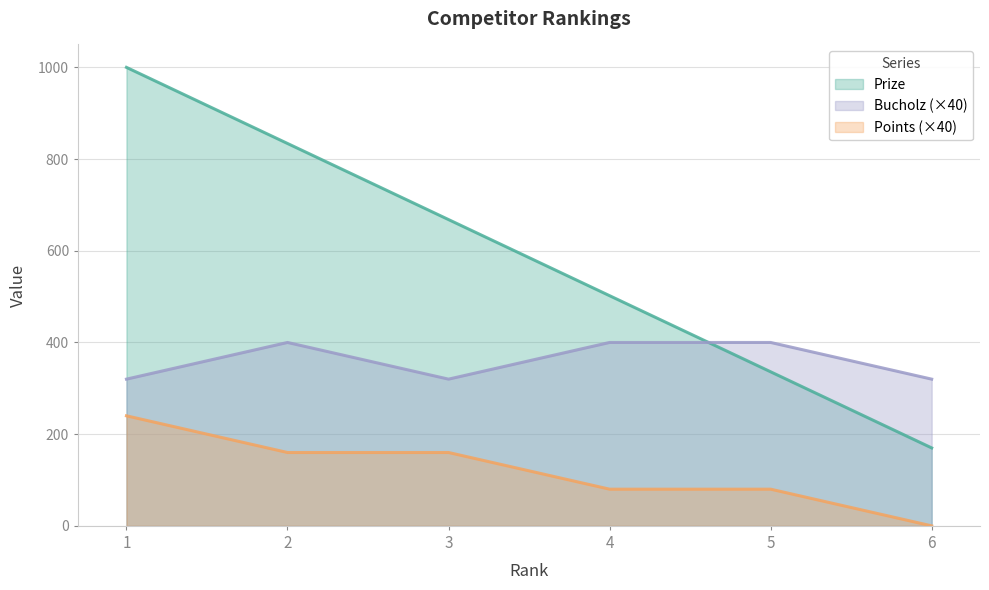

List the series in order of their overall mean, highest first.

Prize, Bucholz (×40), Points (×40)